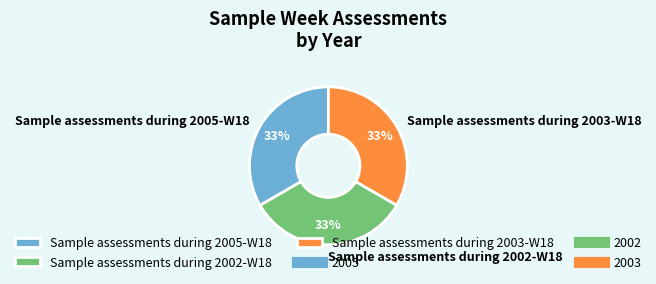

Do Sample assessments during 2005-W18 and Sample assessments during 2002-W18 together represent more than half of the pie?

Yes